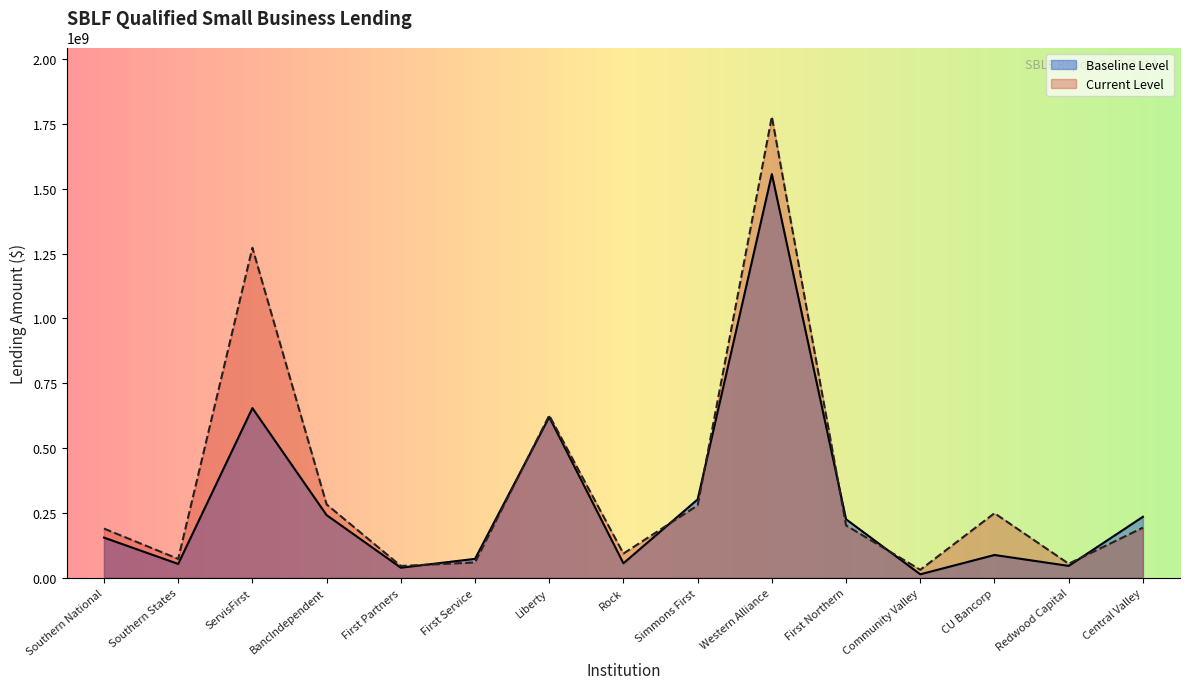

Where does the Baseline Level series first go above 155095000?

ServisFirst